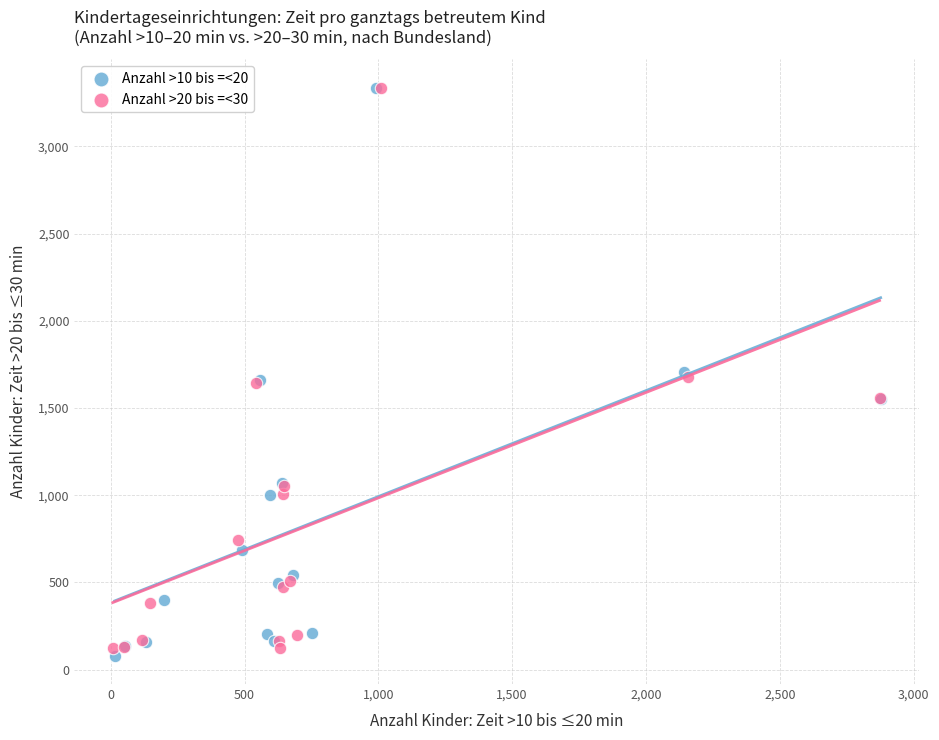

What are all the series names shown in the legend?

Anzahl >10 bis =<20, Anzahl >20 bis =<30